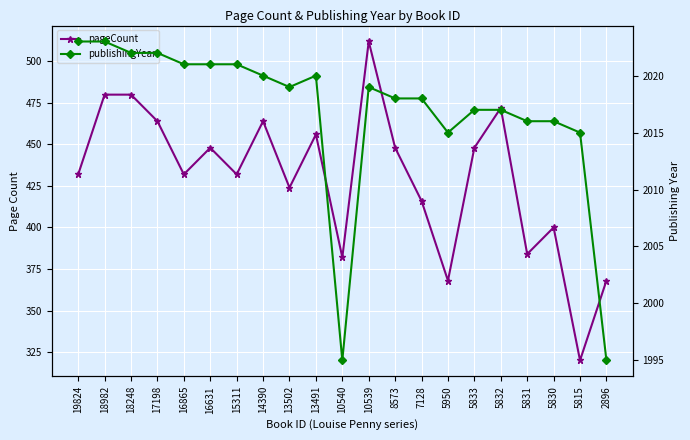

True or false: publishingYear and pageCount intersect in this chart.

False